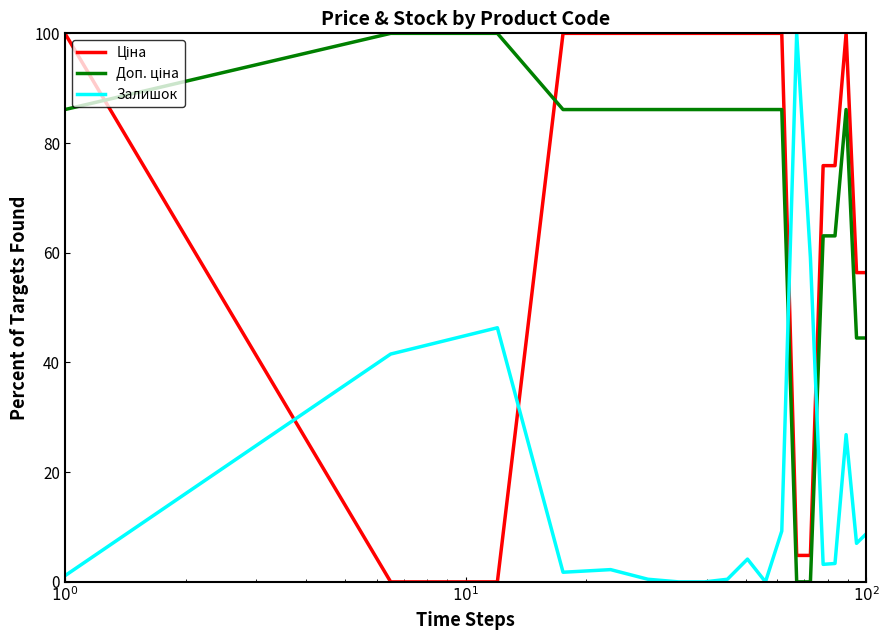

How many distinct data groups are displayed?

3